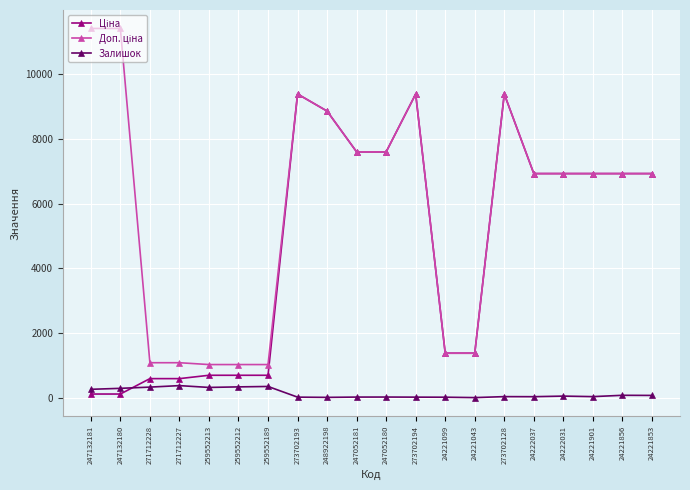

At how many categories does at least one series exceed 4076?

13